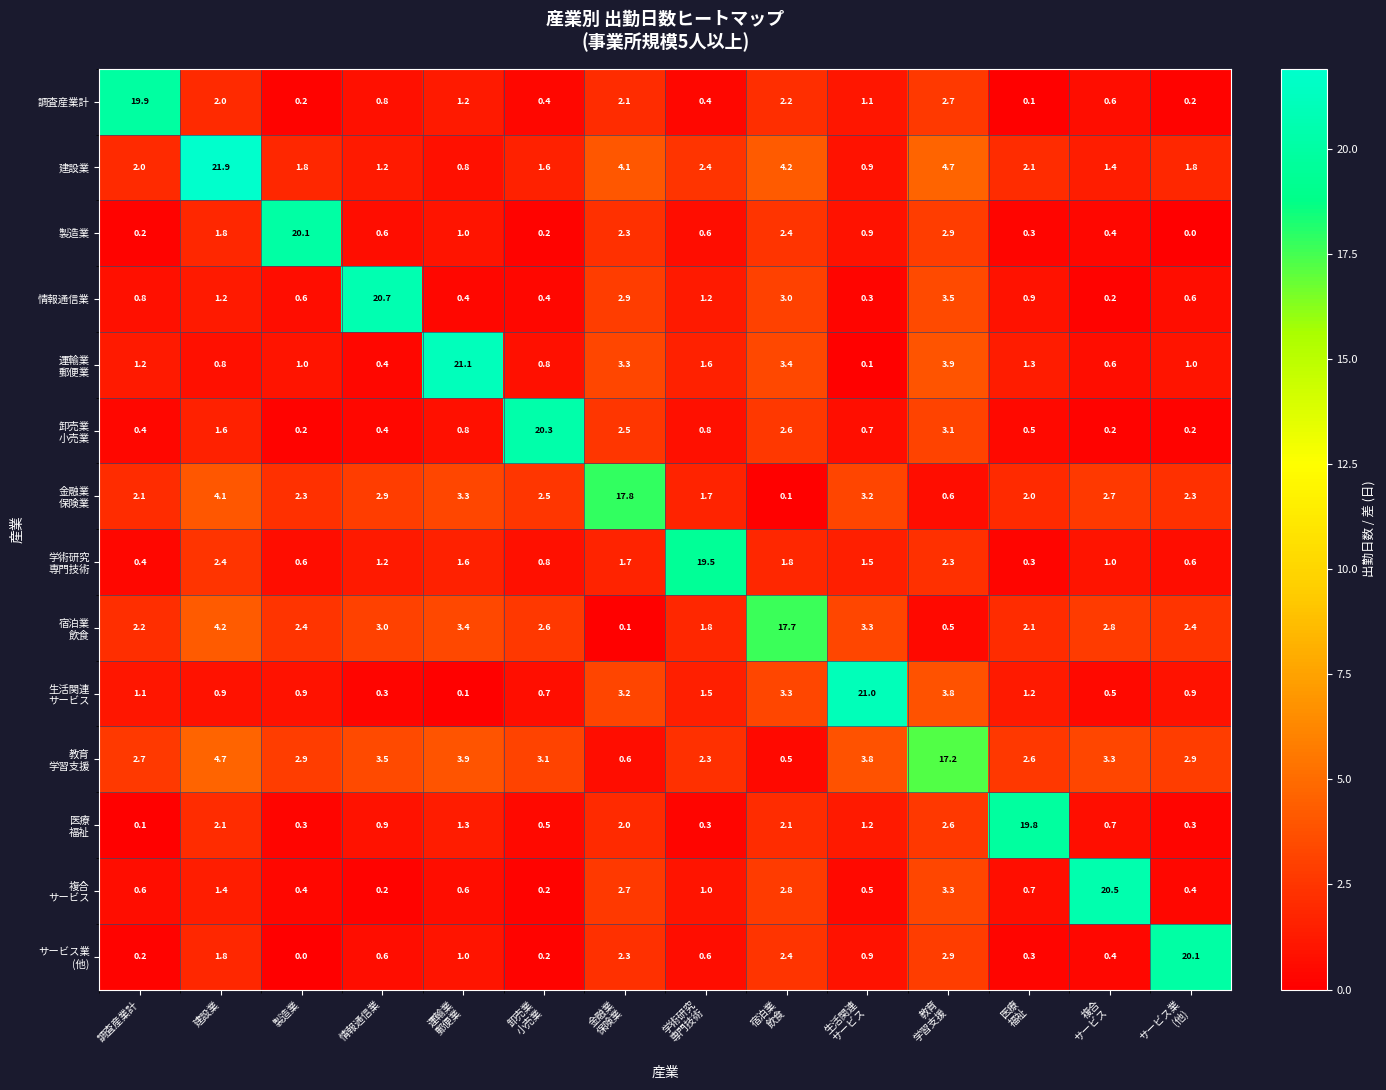

What is the greatest value displayed?

21.9